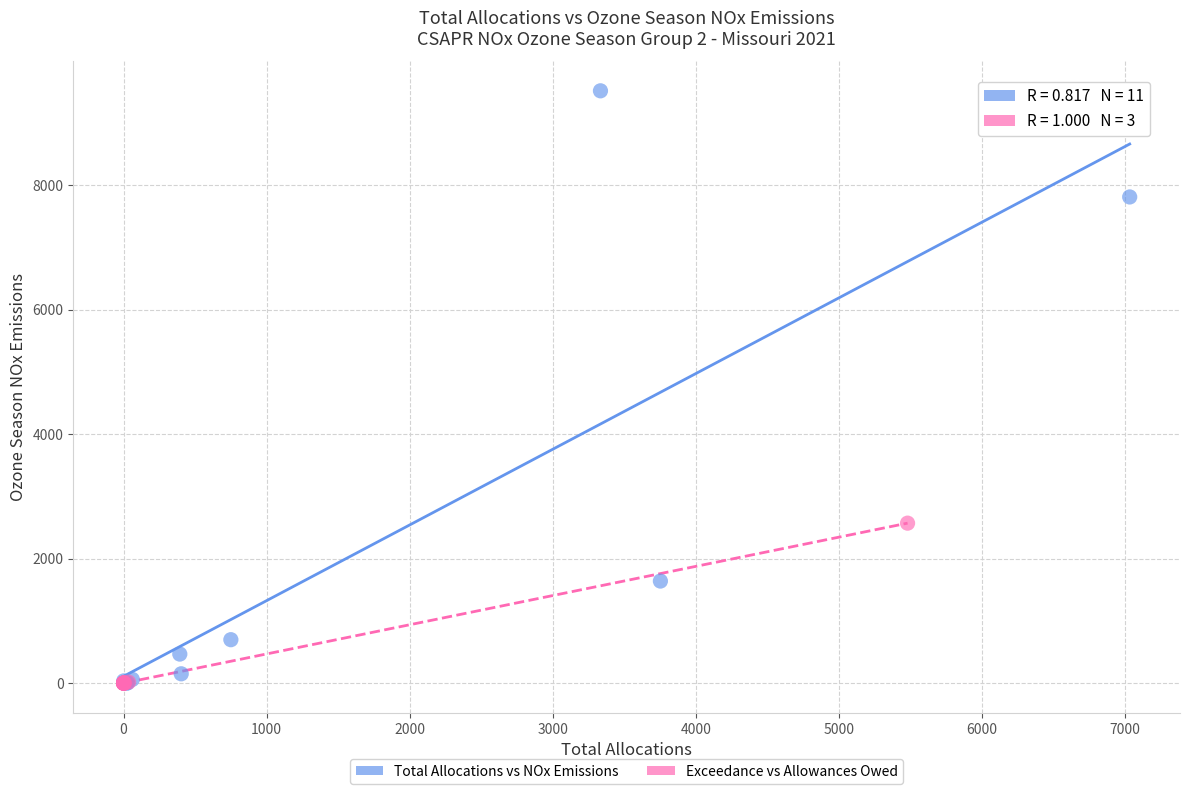

What are all the series names shown in the legend?

Total Allocations vs NOx Emissions, Exceedance vs Allowances Owed